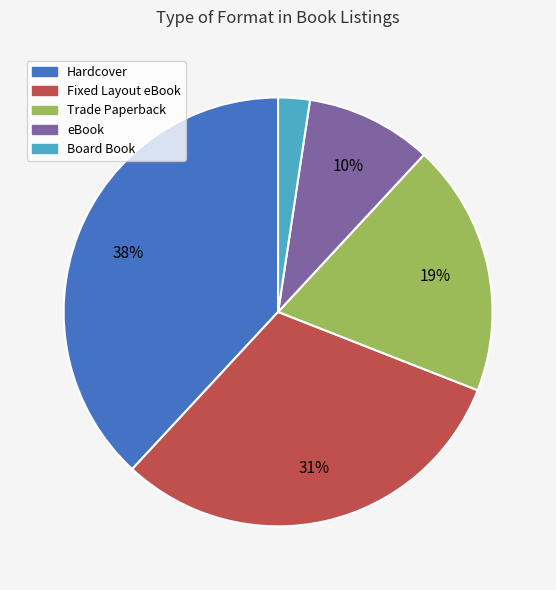

Which slice is the largest?

Hardcover